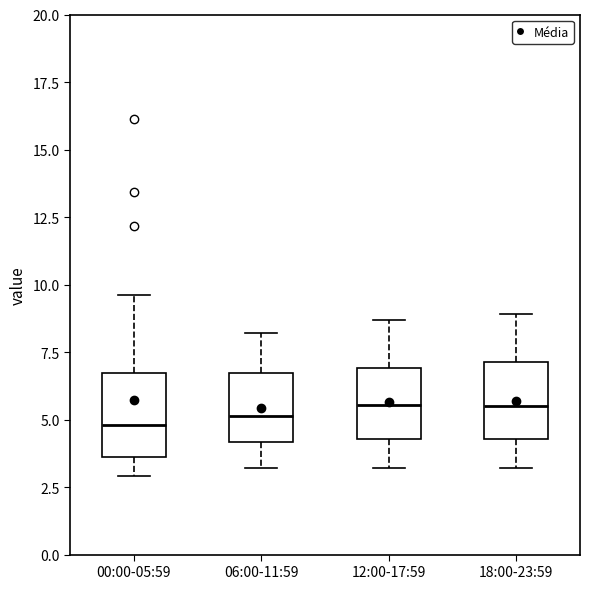

Reading left to right, transcribe this box plot: for each box, give where its median line is, the range the box spans, and where its two whiskers end, as read against the y-axis. The values are not printed on the chart, so give them approximately, as read against the axis.

00:00-05:59: median 5.0, box 3.5 to 6.5, whiskers 3.0 to 9.5
06:00-11:59: median 5.0, box 4.0 to 6.5, whiskers 3.0 to 8.0
12:00-17:59: median 5.5, box 4.5 to 7.0, whiskers 3.0 to 8.5
18:00-23:59: median 5.5, box 4.5 to 7.0, whiskers 3.0 to 9.0